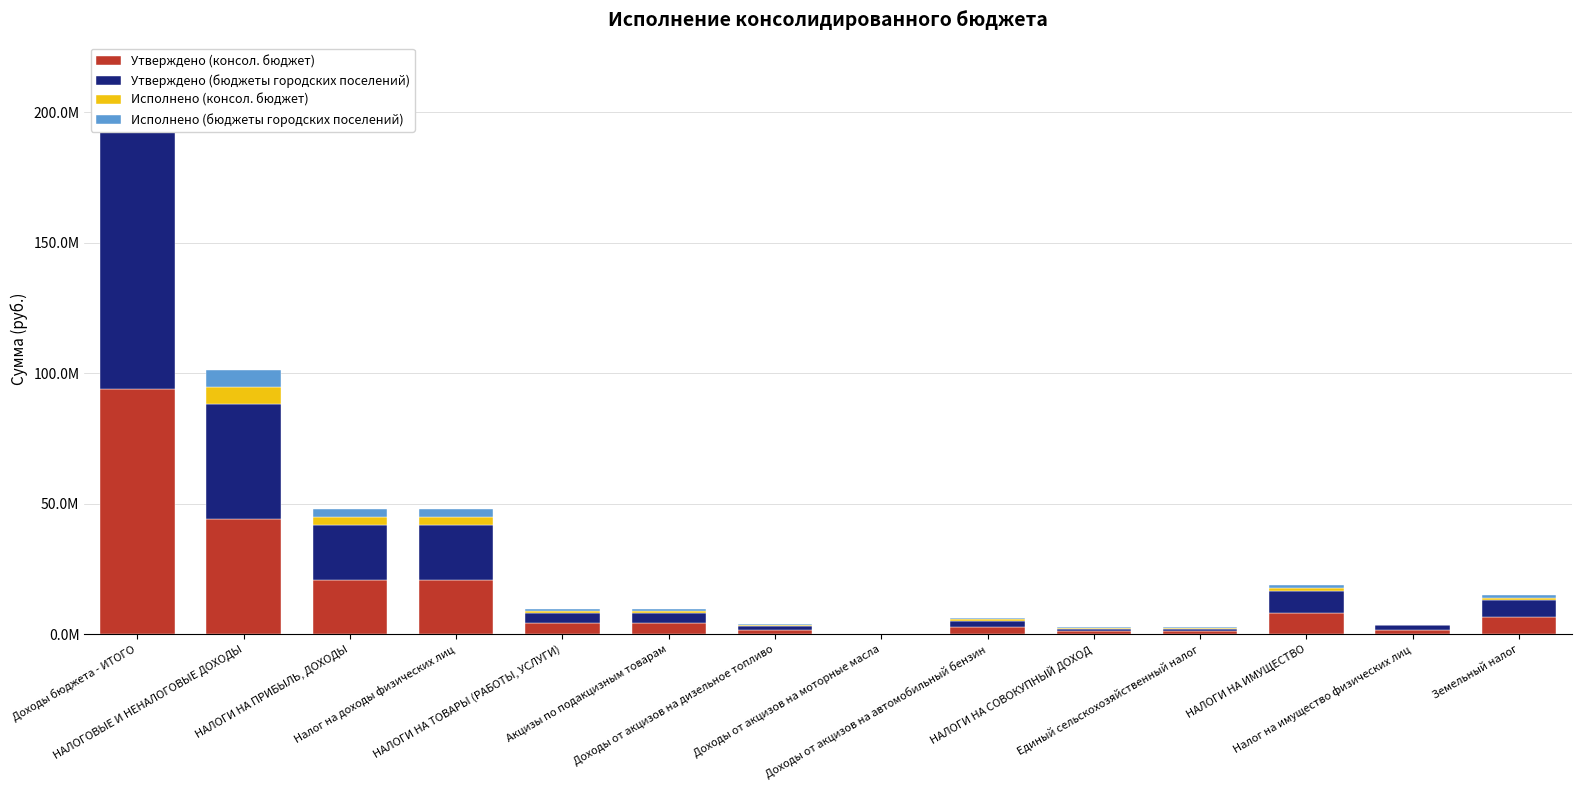

Reading left to right, transcribe all the data shown in this chart.

Утверждено (консол. бюджет): 94087720.0	44085000.0	20900000.0	20900000.0	4150000.0	4150000.0	1535000.0	15000.0	2600000.0	1100000.0	1100000.0	8200000.0	1700000.0	6500000.0
Утверждено (бюджеты городских поселений): 107448720.0	44085000.0	20900000.0	20900000.0	4150000.0	4150000.0	1535000.0	15000.0	2600000.0	1100000.0	1100000.0	8200000.0	1700000.0	6500000.0
Исполнено (консол. бюджет): 6524810.7	6524810.7	3017934.7	3017934.7	777757.6	777757.6	344486.8	2337.5	505982.6	251326.5	251326.5	1144070.1	82188.0	1061882.0
Исполнено (бюджеты городских поселений): 7902105.7	6524810.7	3017934.7	3017934.7	777757.6	777757.6	344486.8	2337.5	505982.6	251326.5	251326.5	1144070.1	82188.0	1061882.0